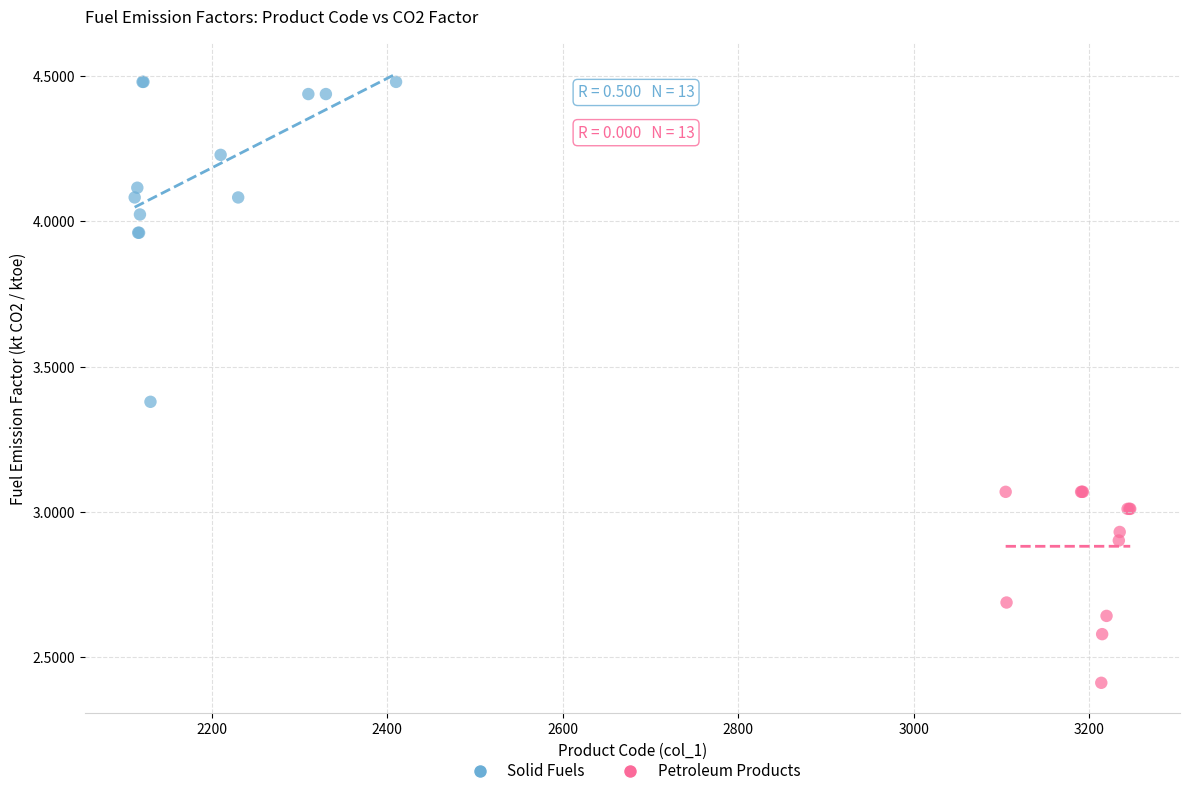

Which series has the widest spread of Y values?

Solid Fuels